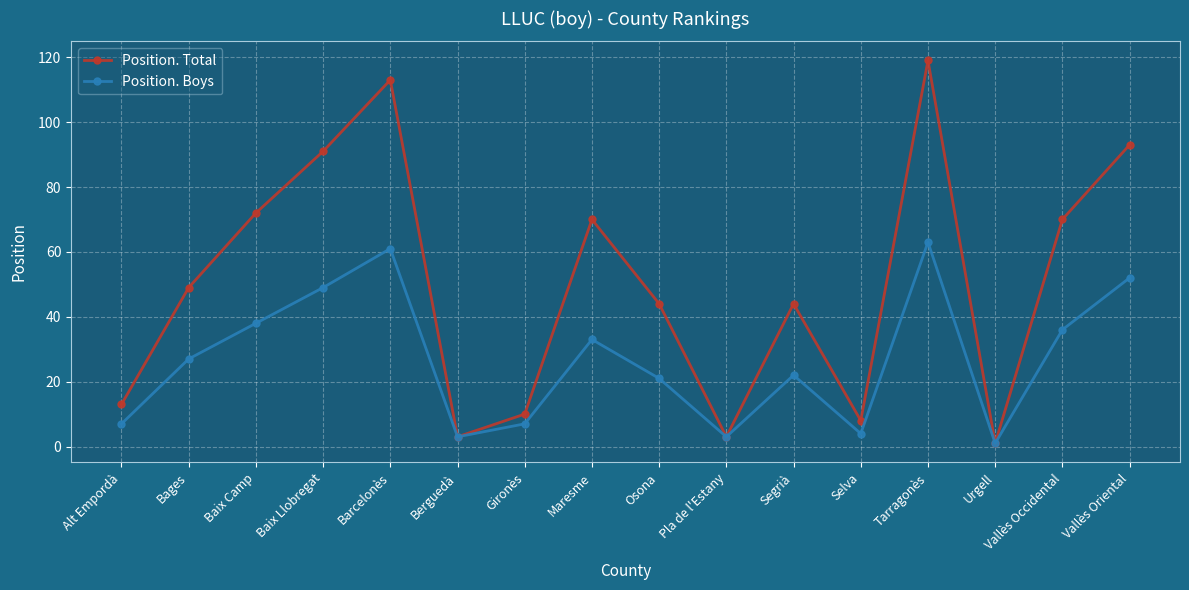

What value does the Position. Boys series have at Pla de l'Estany?

3